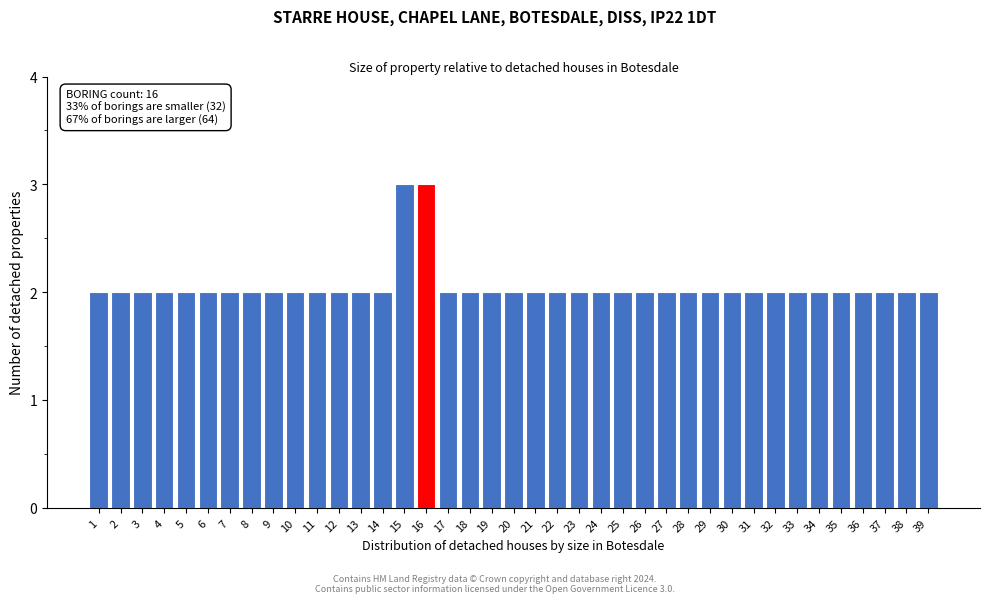

What is the value of the 17th bar from the left?

2